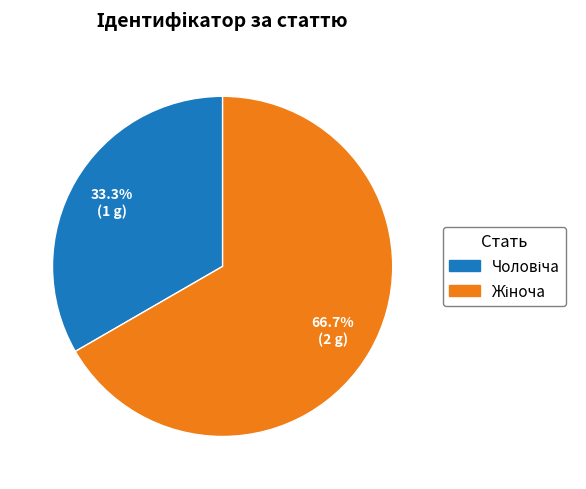

Which has a higher value, Жіноча or Чоловіча?

Жіноча